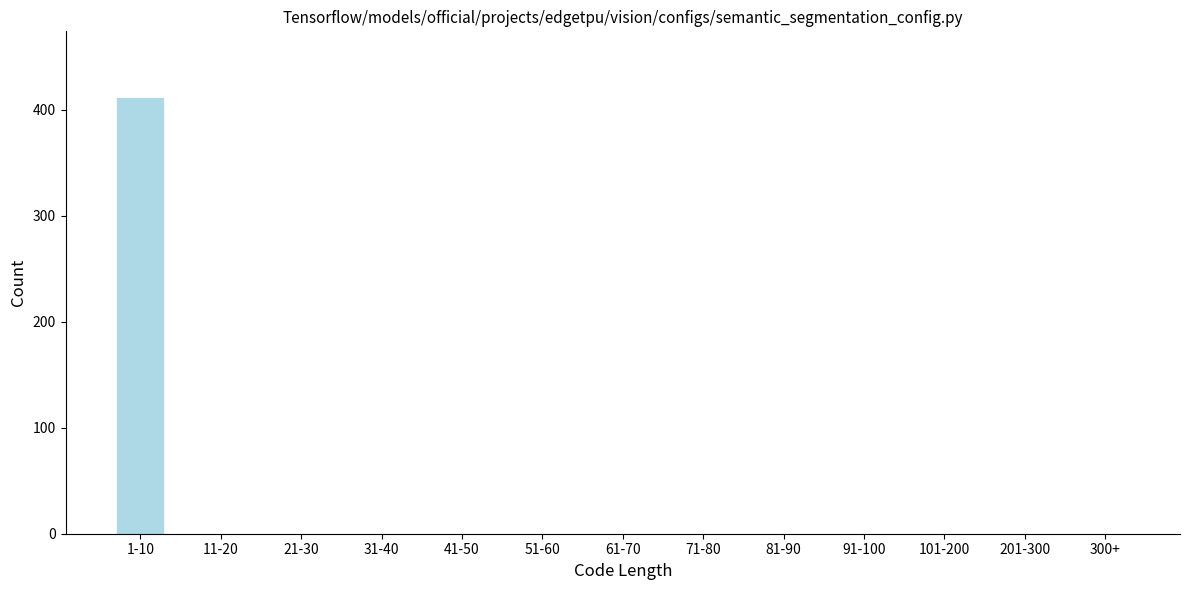

Reading left to right, transcribe all the data shown in this chart.

1-10=412	11-20=0	21-30=0	31-40=0	41-50=0	51-60=0	61-70=0	71-80=0	81-90=0	91-100=0	101-200=0	201-300=0	300+=0